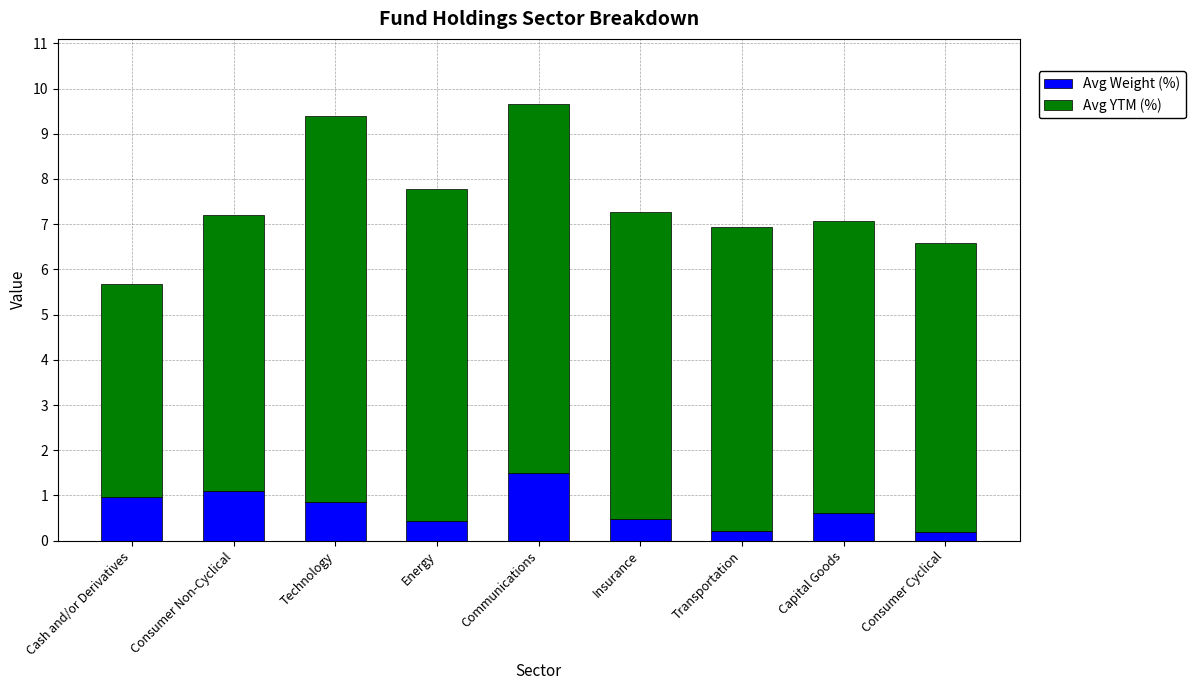

What is the difference between the second highest and minimum values in the Avg Weight (%) series?

0.9